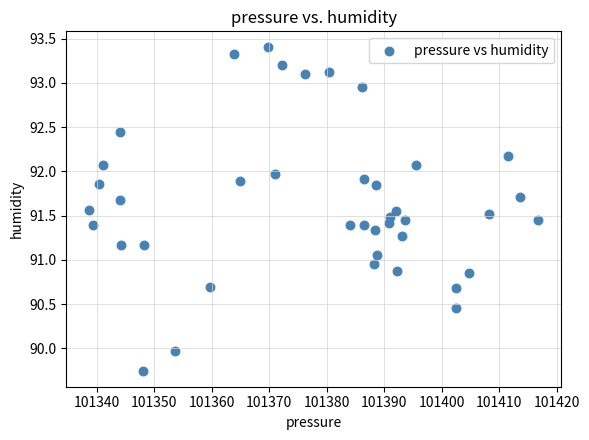

What is the range of X values (max minus min)?

78.2